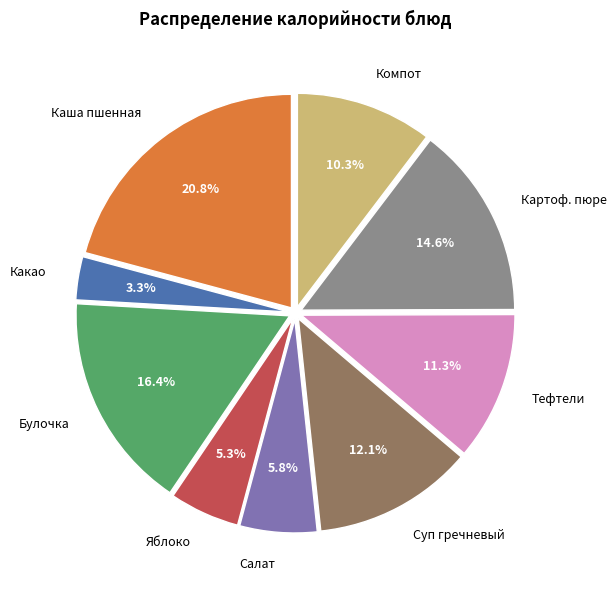

Is the sum of Какао and Яблоко greater than half?

No